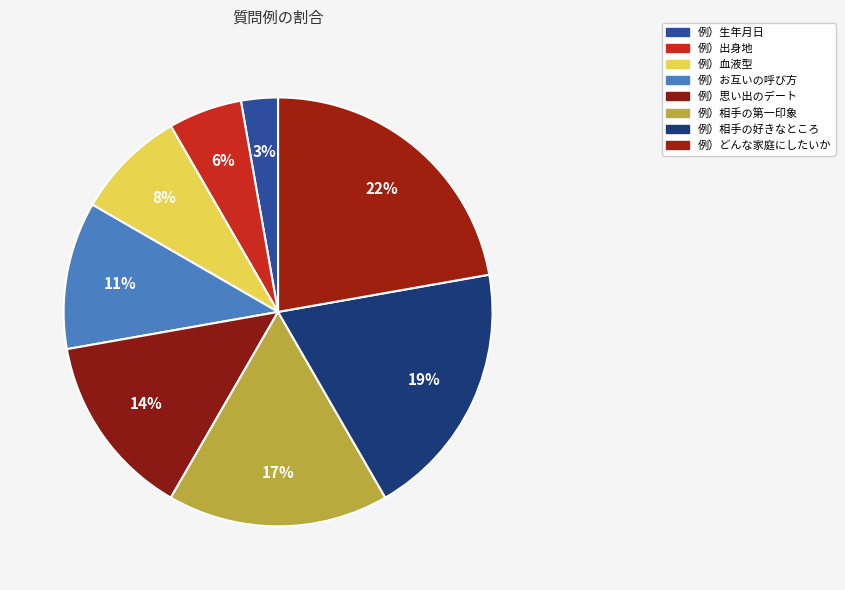

Does 例）相手の第一印象 account for over 50% of the chart?

No